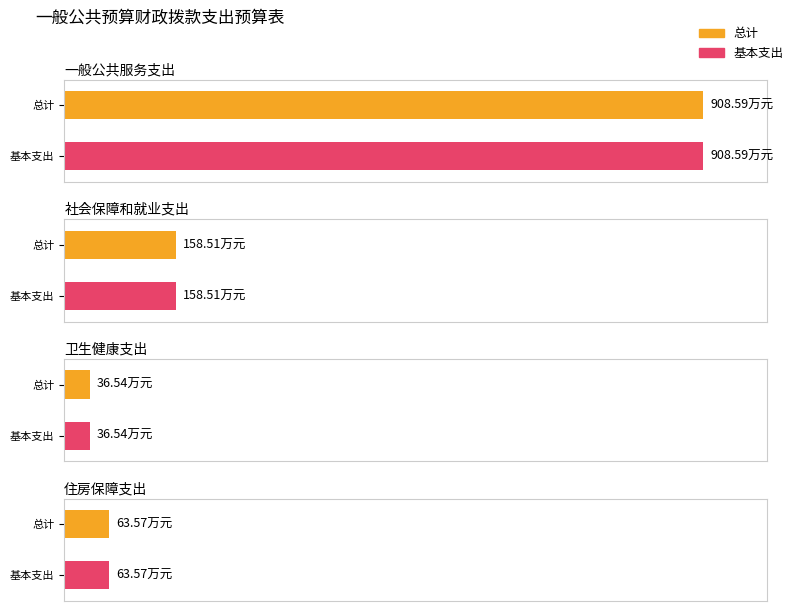

Between 卫生健康支出 and 社会保障和就业支出, which is larger?

社会保障和就业支出